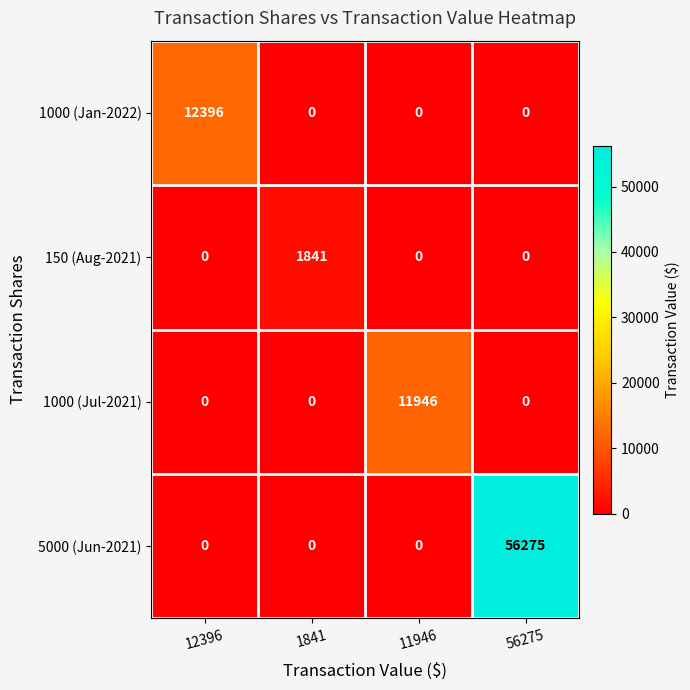

At how many categories does at least one series exceed 22186?

1